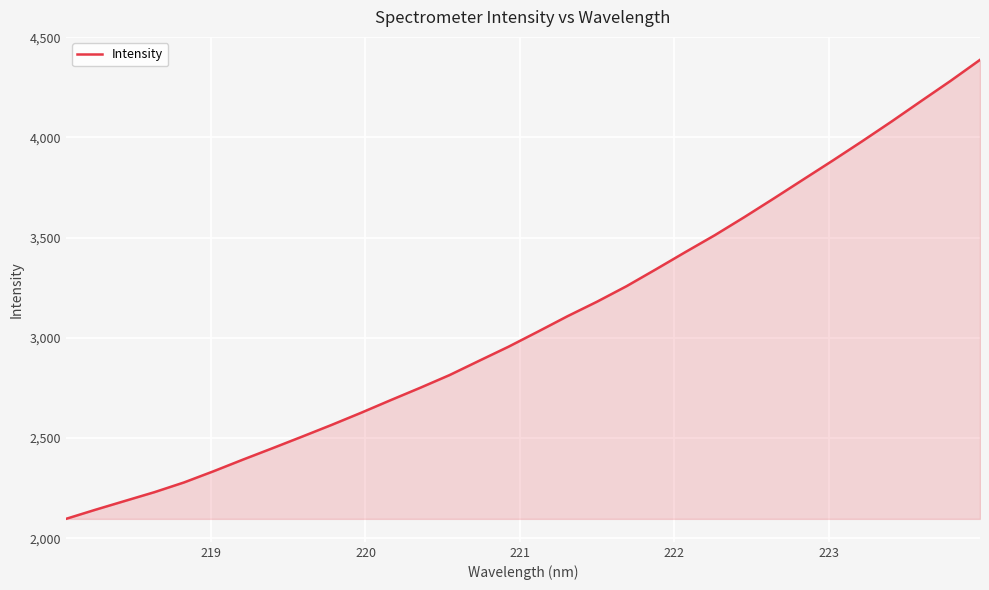

What is the difference between the maximum and minimum values?

2290.8